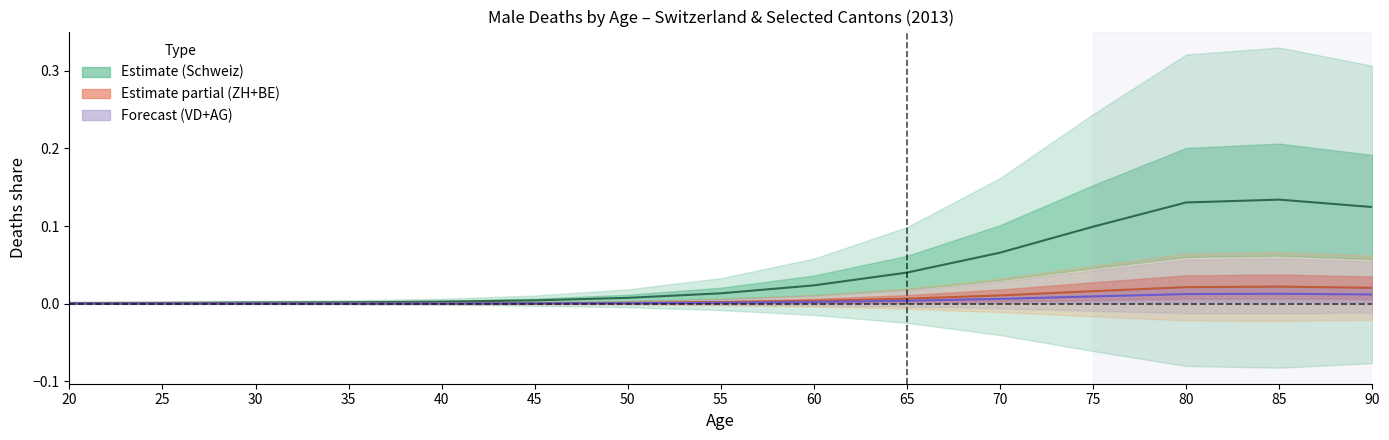

Reading left to right, extract all data points from this chart.

Schweiz: 0.0	0.0	0.0	0.0	0.0	0.0	0.0	0.0	0.0	0.0	0.1	0.1	0.1	0.1	0.1
ZH+BE: 0.0	0.0	0.0	0.0	0.0	0.0	0.0	0.0	0.0	0.0	0.0	0.0	0.0	0.0	0.0
VD+AG: 0.0	0.0	0.0	0.0	0.0	0.0	0.0	0.0	0.0	0.0	0.0	0.0	0.0	0.0	0.0